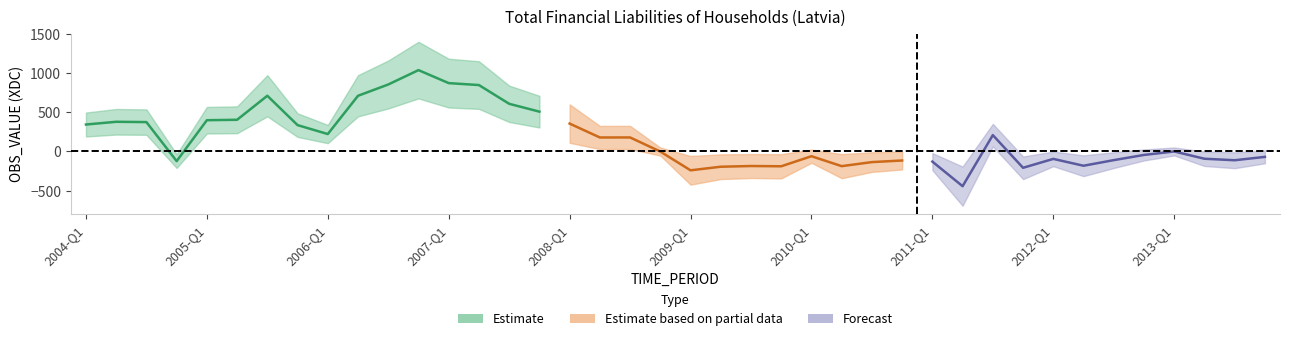

Reading left to right, list all the values displayed in this chart.

2004-Q1=342.5	2004-Q2=377.3	2004-Q3=373.4	2004-Q4=-124.2	2005-Q1=397.4	2005-Q2=402.9	2005-Q3=709.1	2005-Q4=334.8	2006-Q1=220.9	2006-Q2=708.9	2006-Q3=852.8	2006-Q4=1036.1	2007-Q1=870.3	2007-Q2=845.6	2007-Q3=606.7	2007-Q4=506.5	2008-Q1=354.4	2008-Q2=177.3	2008-Q3=177.5	2008-Q4=-2.2	2009-Q1=-241.4	2009-Q2=-195.7	2009-Q3=-186.7	2009-Q4=-190.1	2010-Q1=-61.6	2010-Q2=-188.3	2010-Q3=-136.7	2010-Q4=-116.3	2011-Q1=-130.4	2011-Q2=-443.8	2011-Q3=207.6	2011-Q4=-209.3	2012-Q1=-95.9	2012-Q2=-183.1	2012-Q3=-111.7	2012-Q4=-45.5	2013-Q1=-1.3	2013-Q2=-93.8	2013-Q3=-113.1	2013-Q4=-70.2